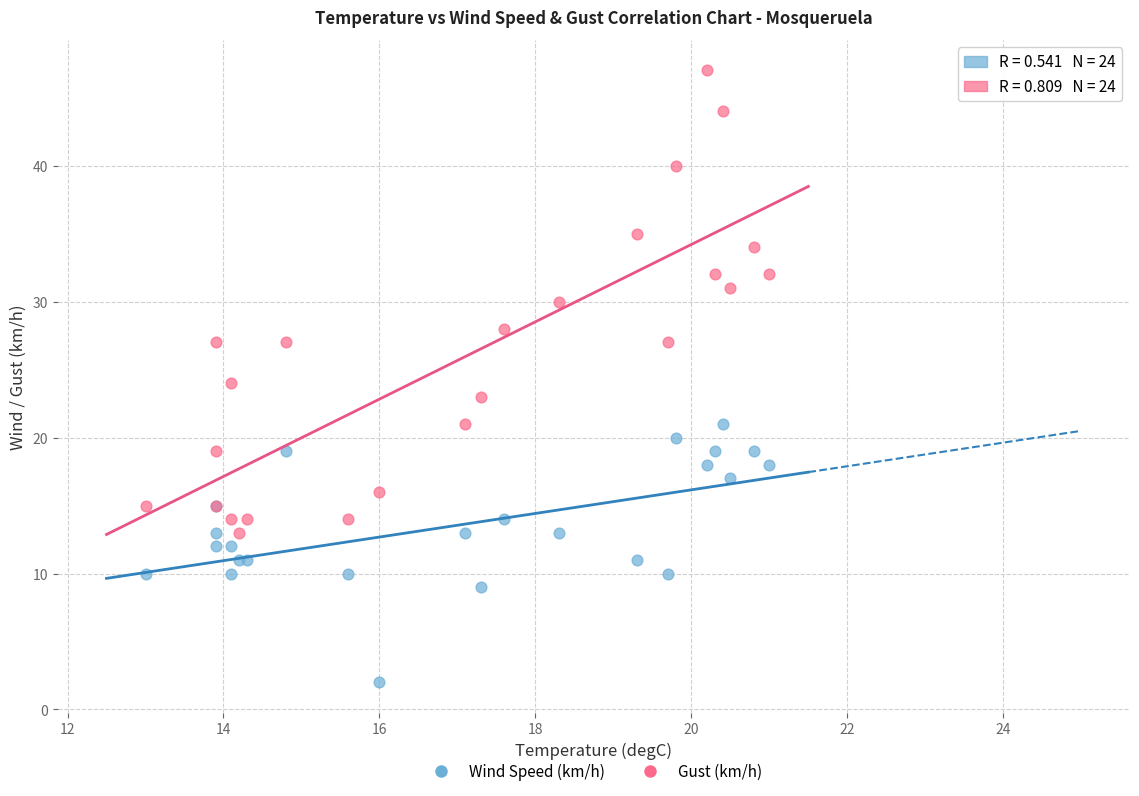

Which series reaches the minimum Y coordinate?

Wind Speed (km/h)